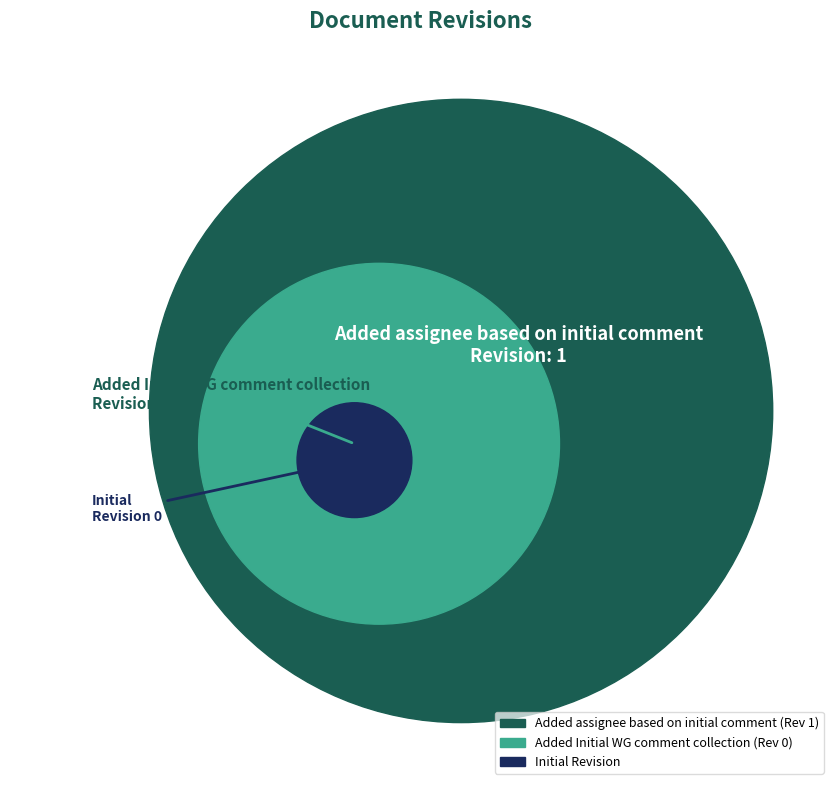

To the nearest percent, what percentage of the pie is Added assignee based on initial comment?

100%